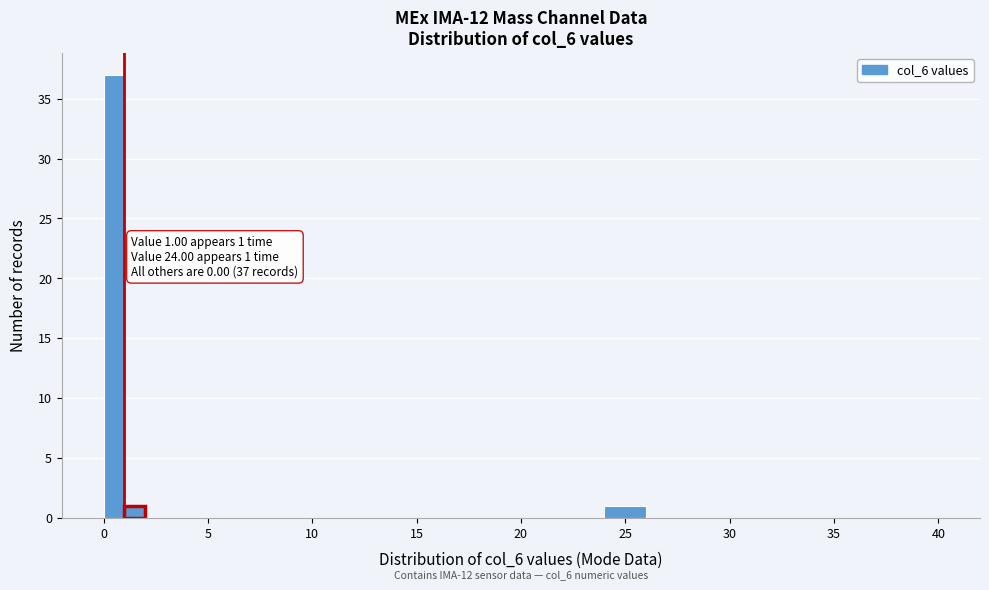

Read against the x-axis, roughly where is the centre of the tallest bar?

0.5